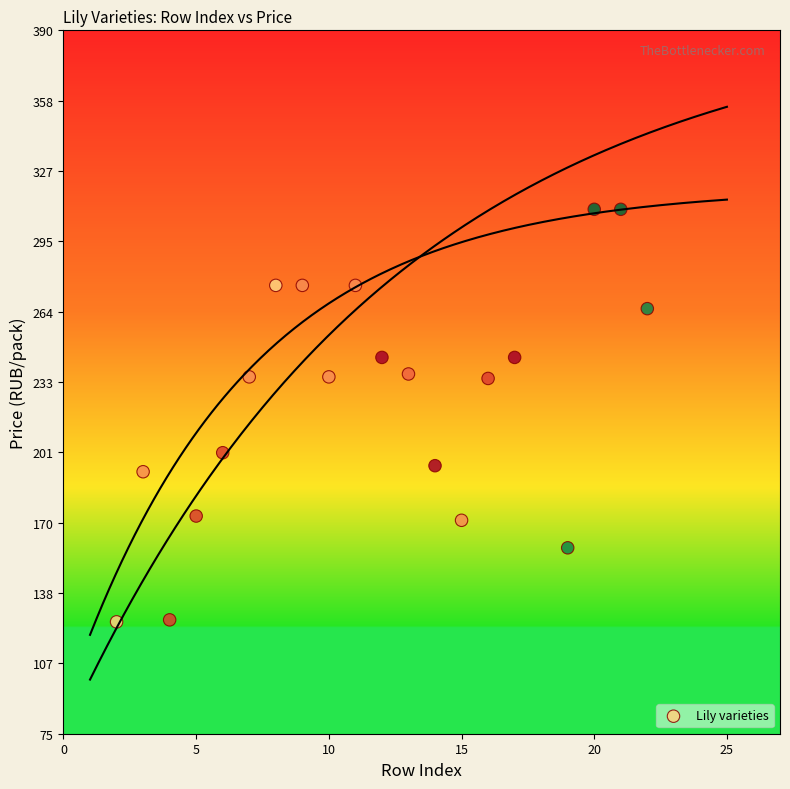

What is the range of X values (max minus min)?

20.0